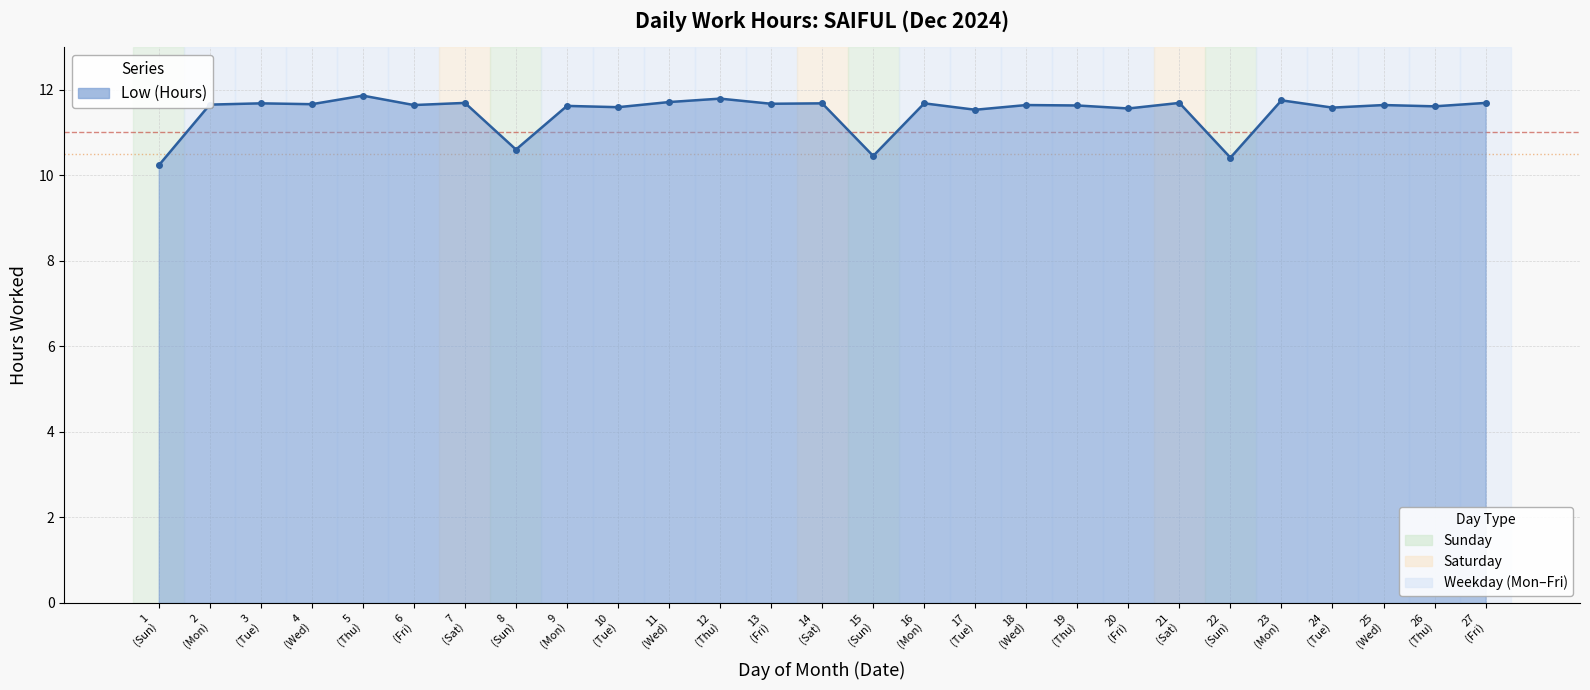

What is the minimum value shown in the chart?

10.2